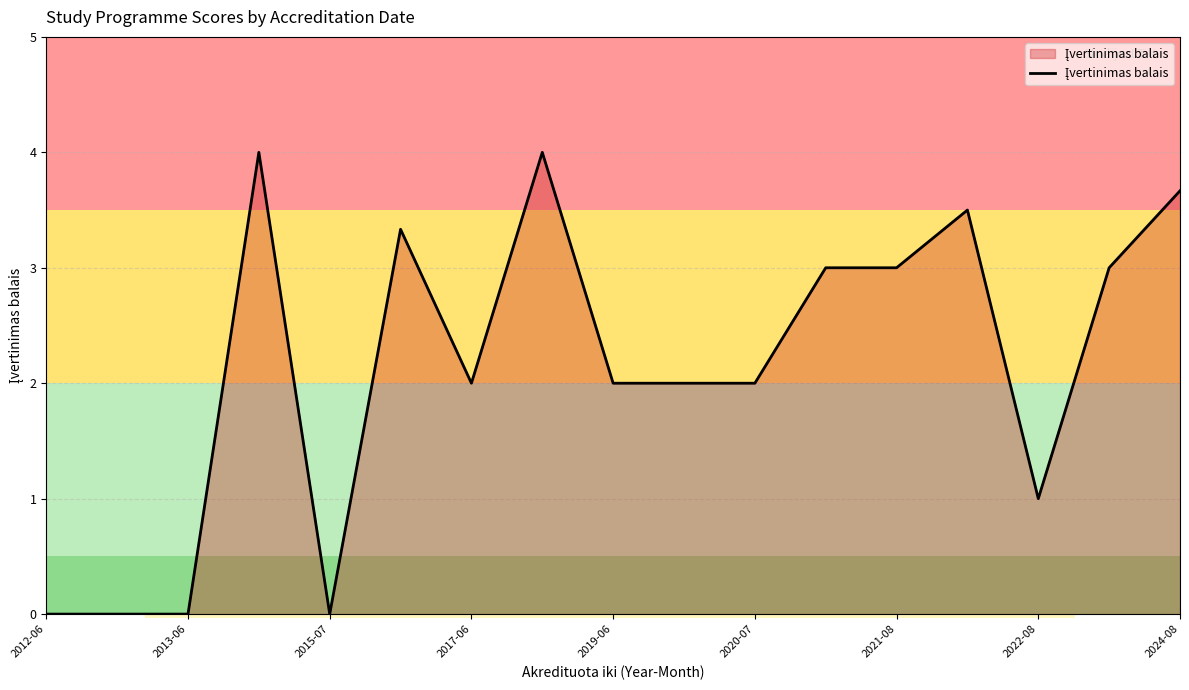

What is the difference between the maximum and minimum values?

4.0